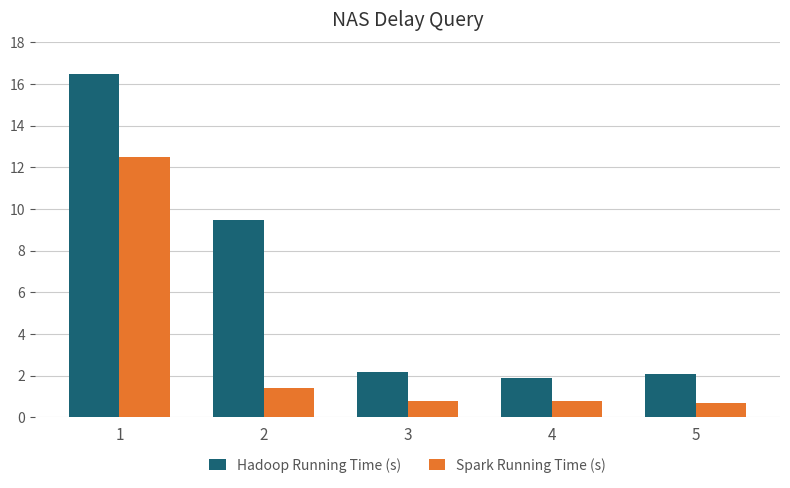

What are all the series names shown in the legend?

Hadoop Running Time (s), Spark Running Time (s)